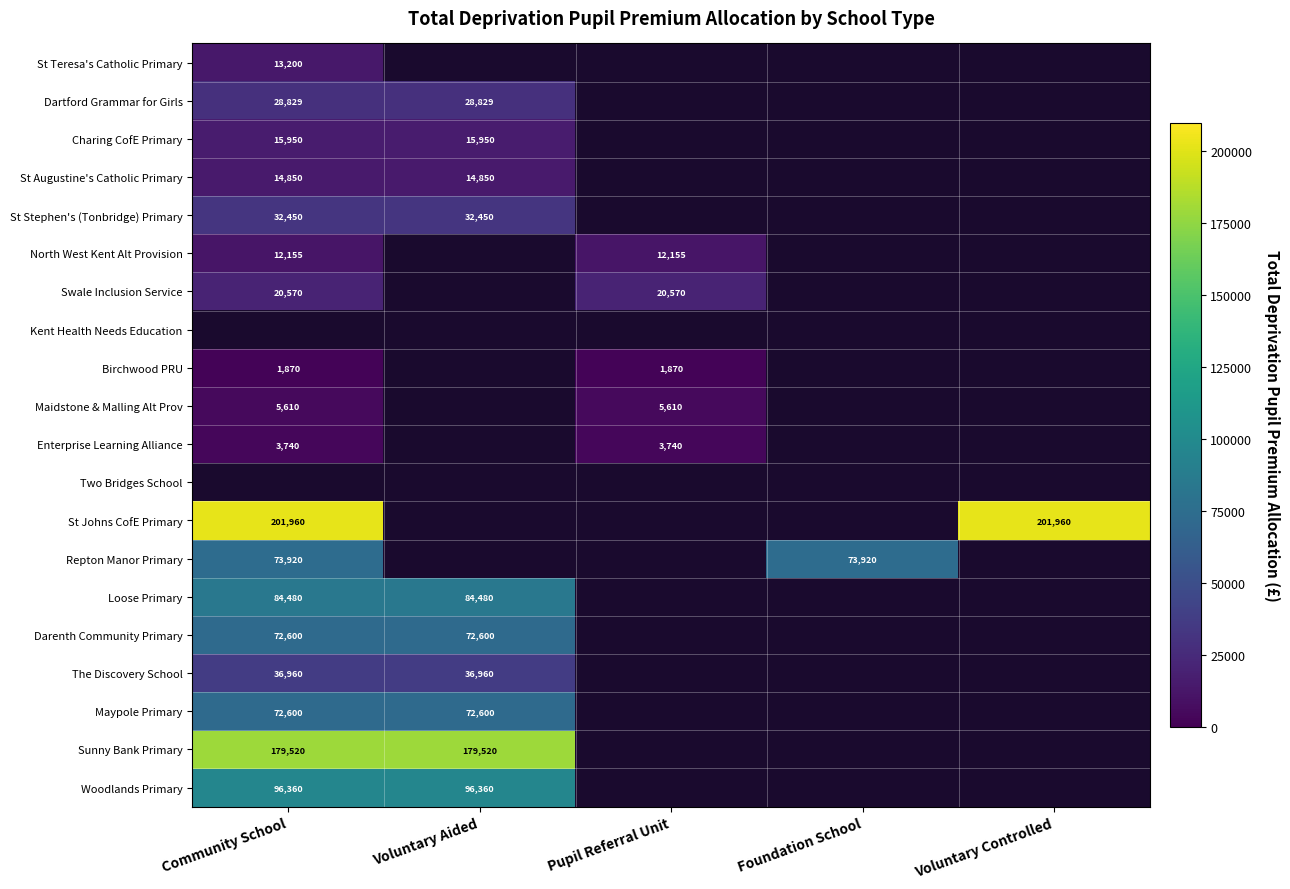

How many data points does each series have?

5